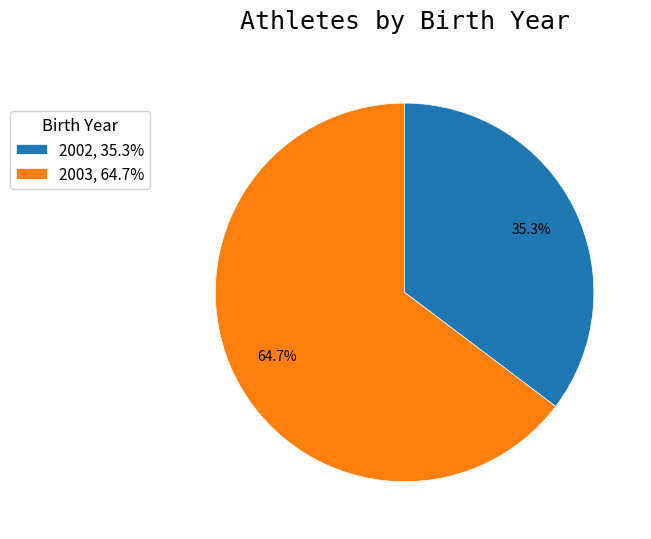

To the nearest percent, what is the average slice percentage?

50%